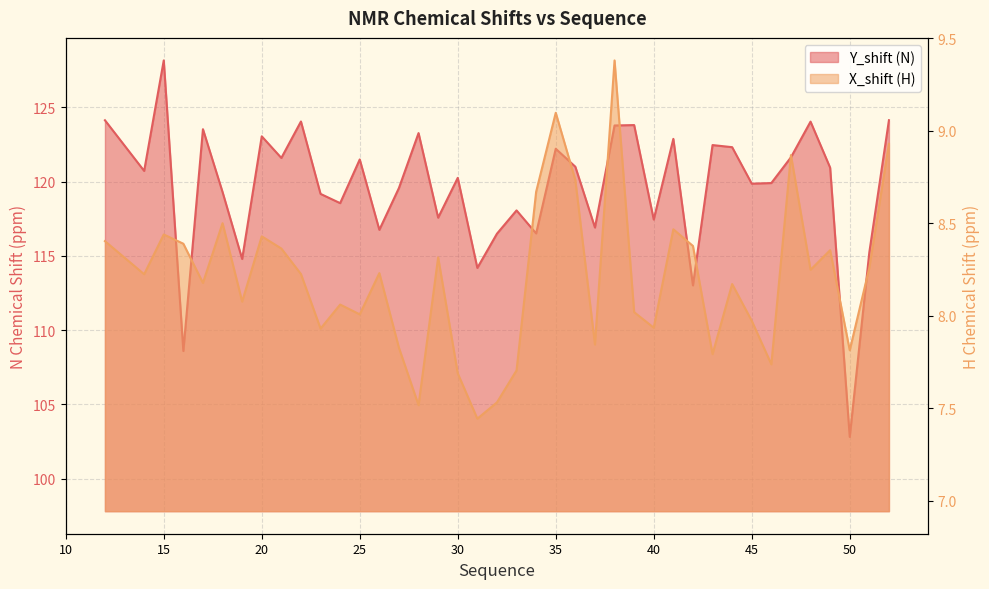

At which category is the sum across all series the highest?

15